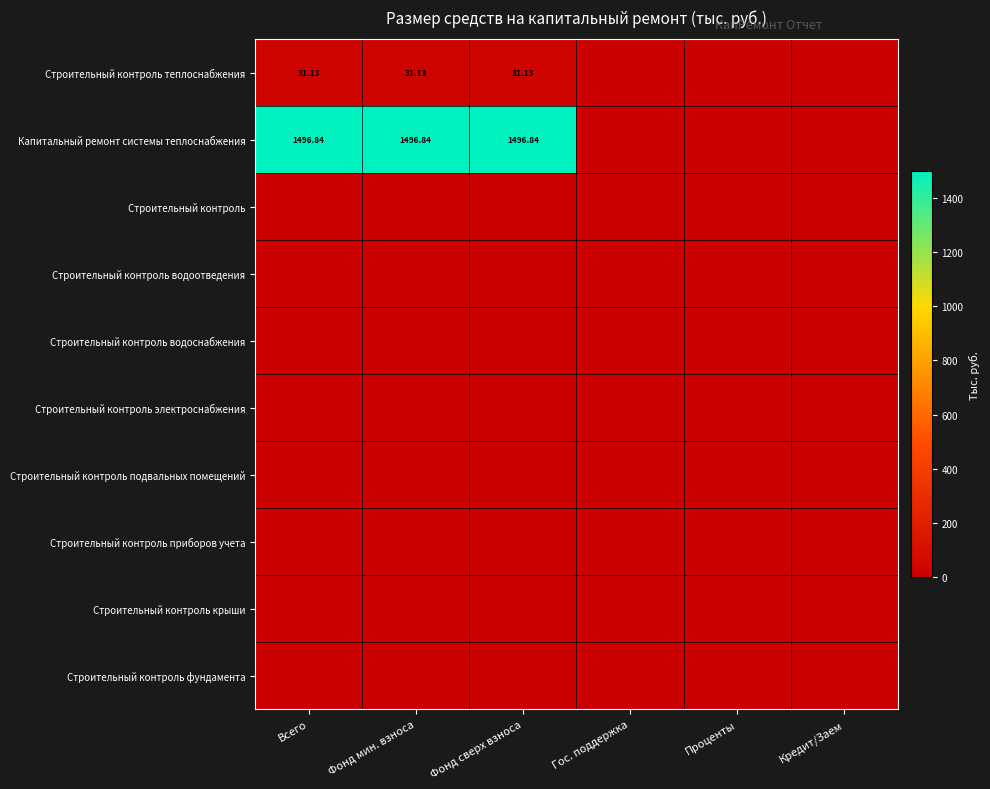

How many series are shown in this chart?

10